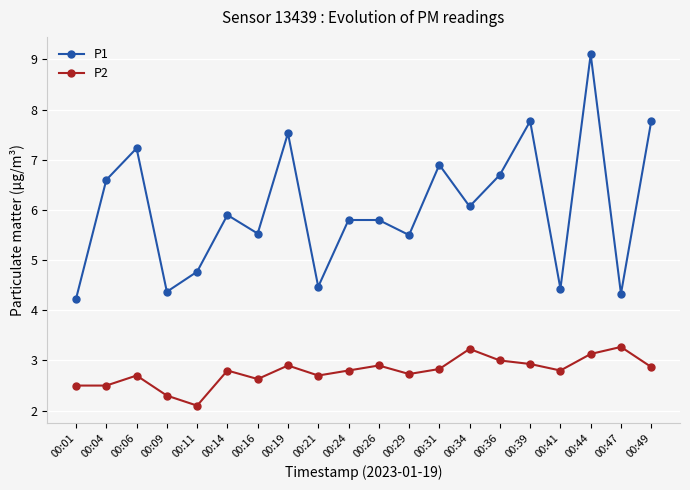

What is the sum of the P2 values at 00:14 and 00:06?

5.5